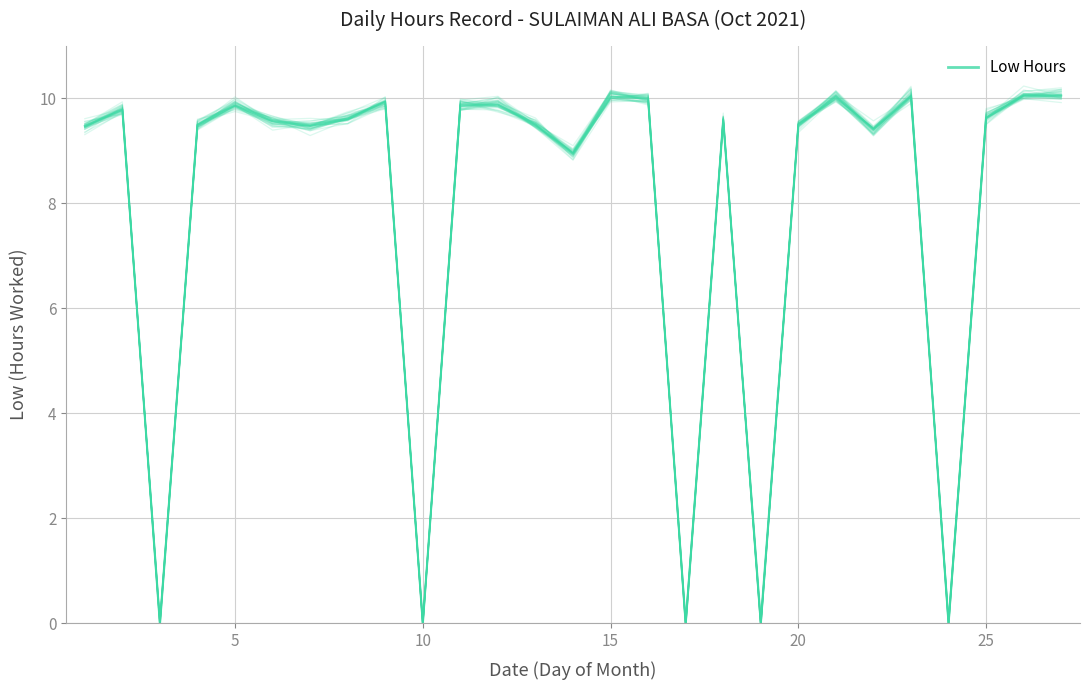

How many data points in Low Hours (main) are above 9?

21